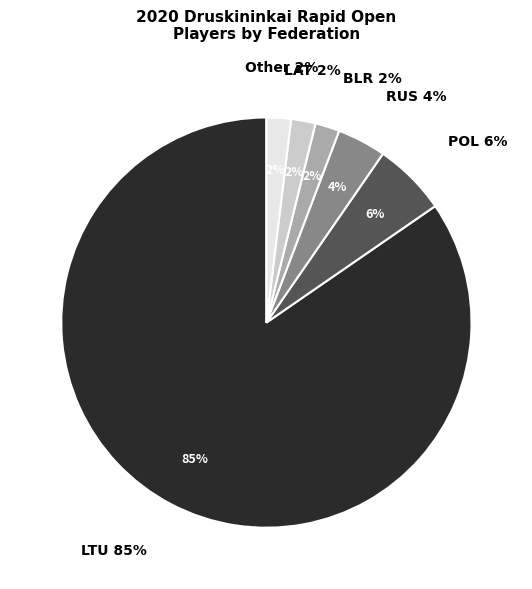

What percentage is the Other slice, to the nearest percent?

2%